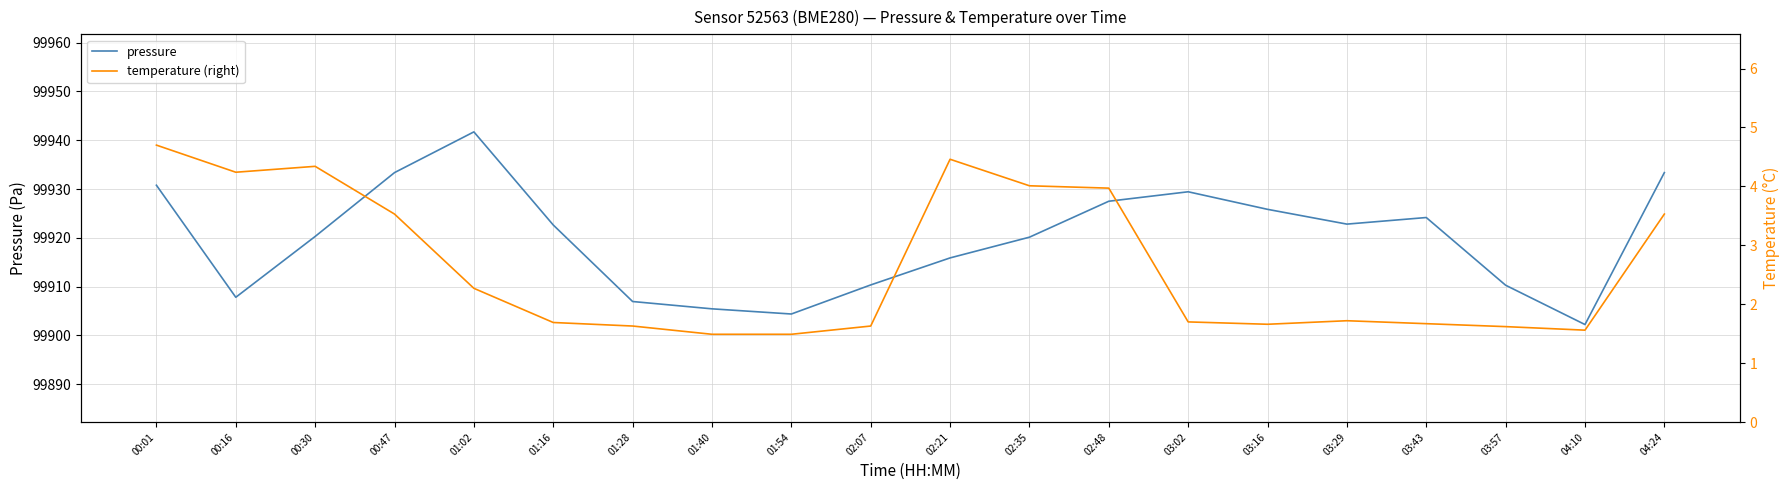

True or false: temperature (right) and pressure intersect in this chart.

False